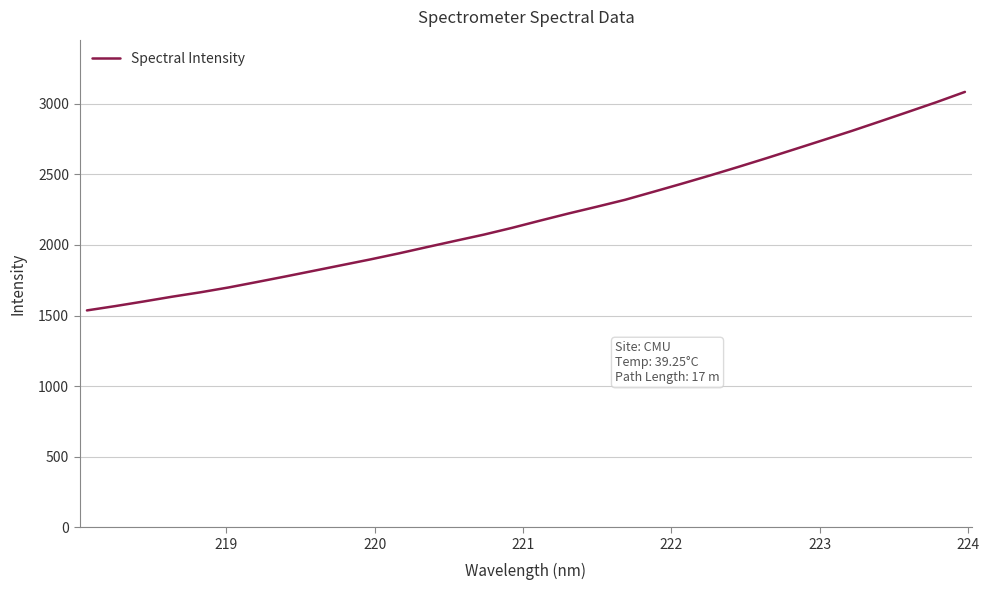

What is the minimum value shown in the chart?

1536.2